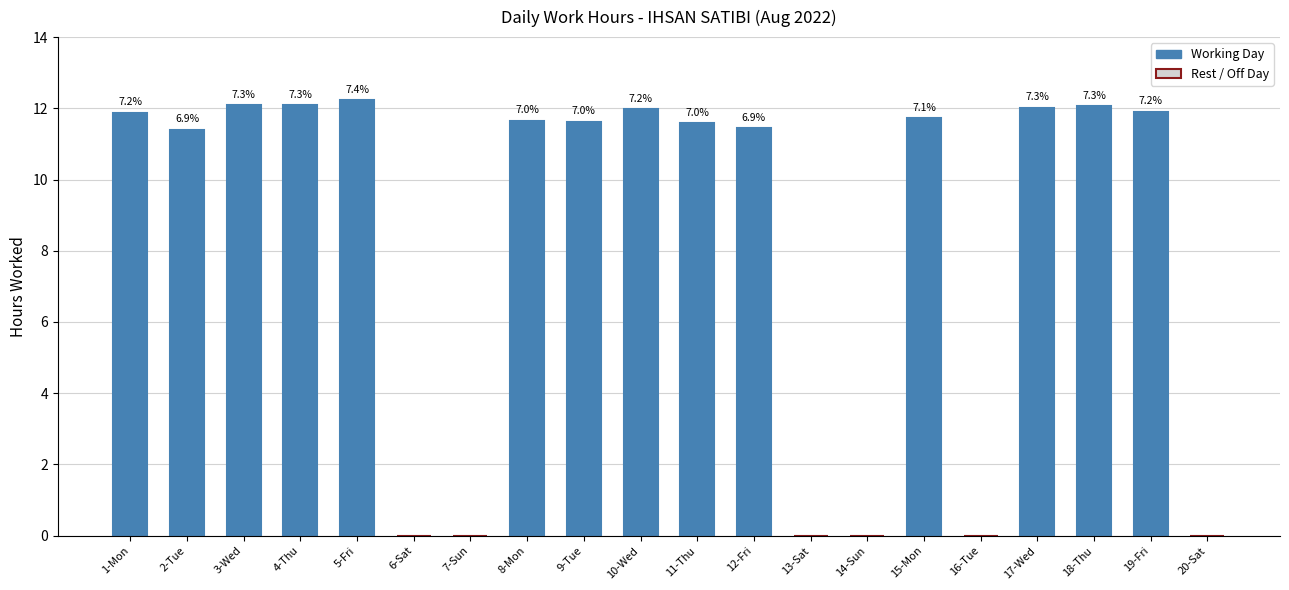

Rank the categories by value from lowest to highest.

6-Sat, 7-Sun, 13-Sat, 14-Sun, 16-Tue, 20-Sat, 2-Tue, 12-Fri, 11-Thu, 9-Tue, 8-Mon, 15-Mon, 1-Mon, 19-Fri, 10-Wed, 17-Wed, 18-Thu, 4-Thu, 3-Wed, 5-Fri